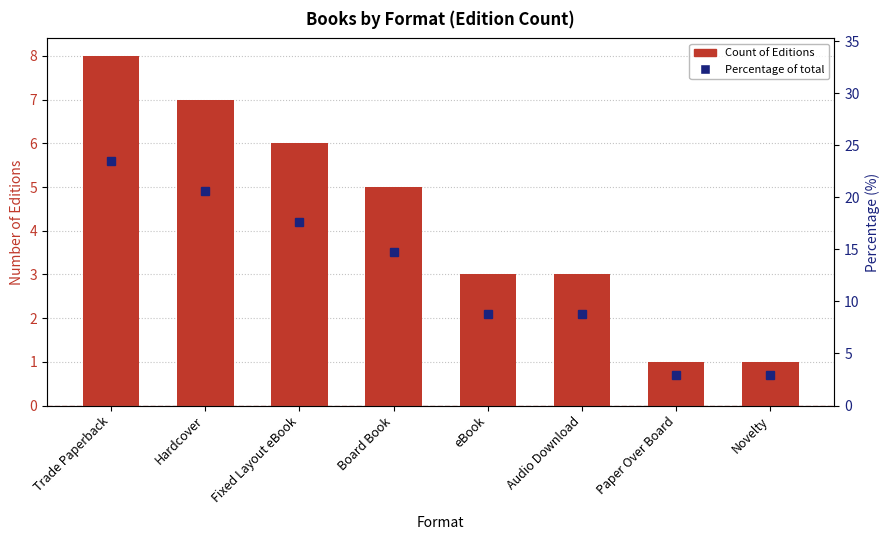

What is the difference between the maximum and second lowest values in the Count of Editions series?

7.0